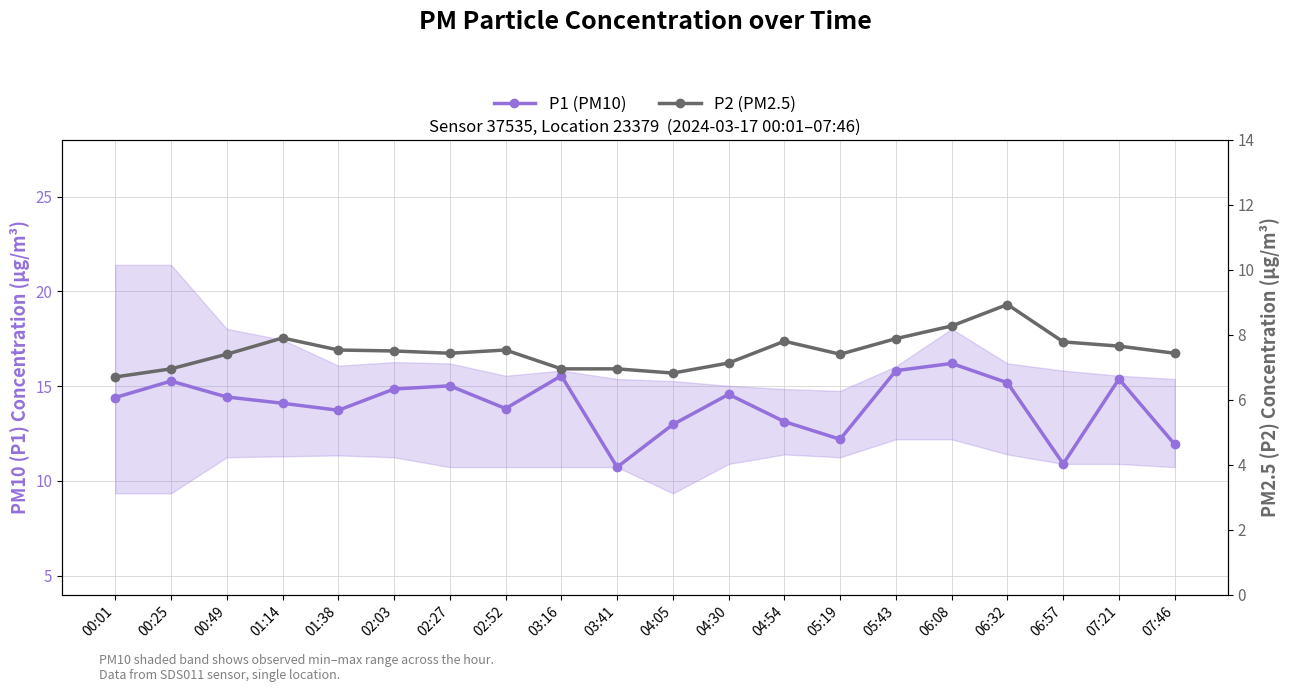

Which series changed the most between 03:41 and 06:57?

P2 (PM2.5)